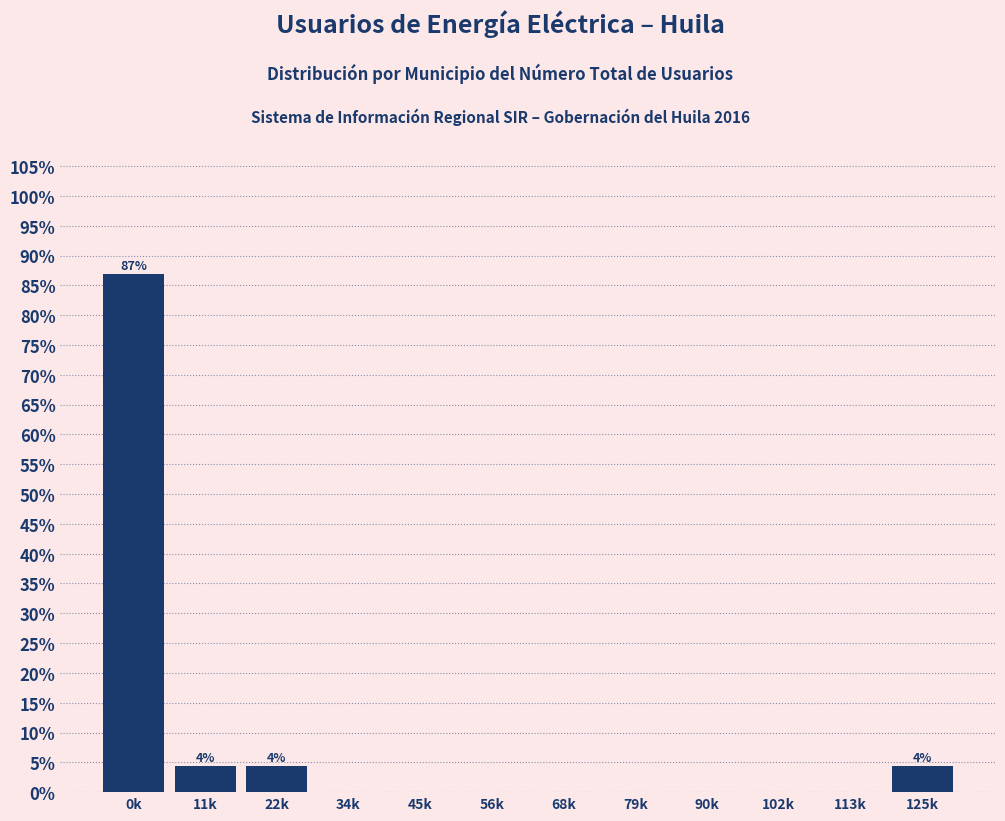

Reading left to right, extract all data points from this chart.

0k=87.0	11k=4.3	22k=4.3	34k=0.0	45k=0.0	56k=0.0	68k=0.0	79k=0.0	90k=0.0	102k=0.0	113k=0.0	125k=4.3